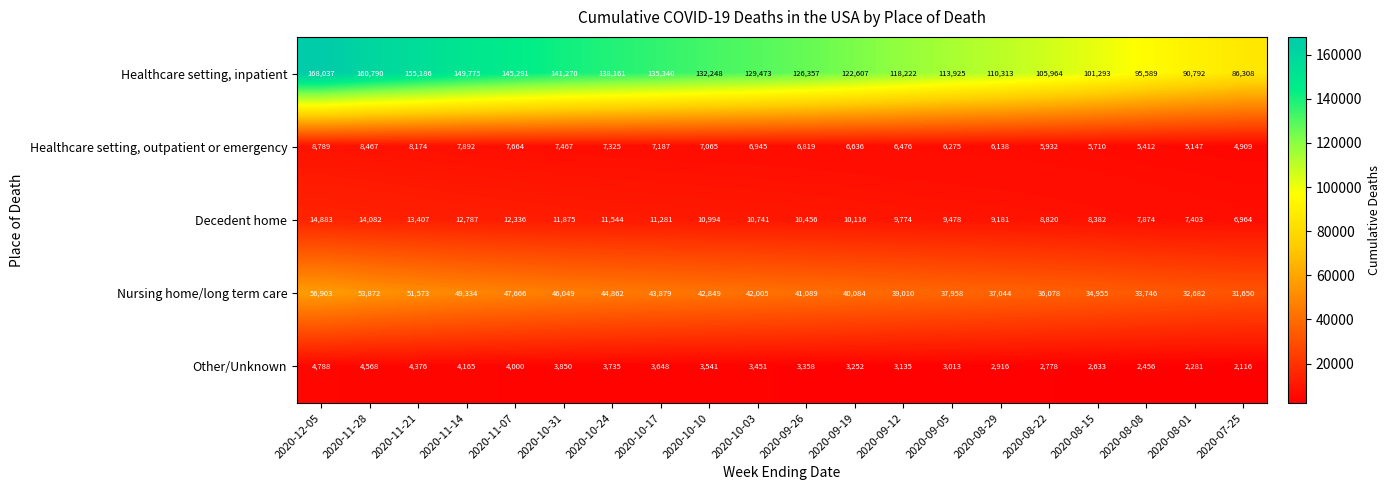

How many series are shown in this chart?

5